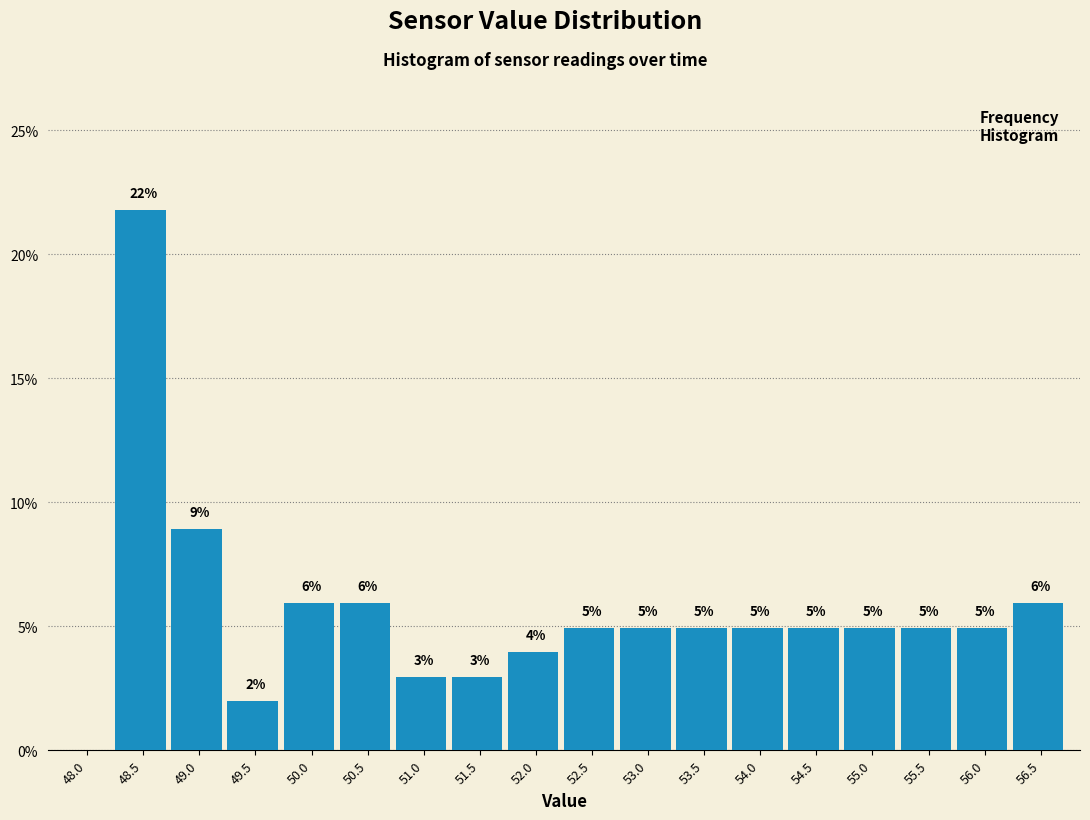

Is it true that the value at 49.5 is 1.1?

False